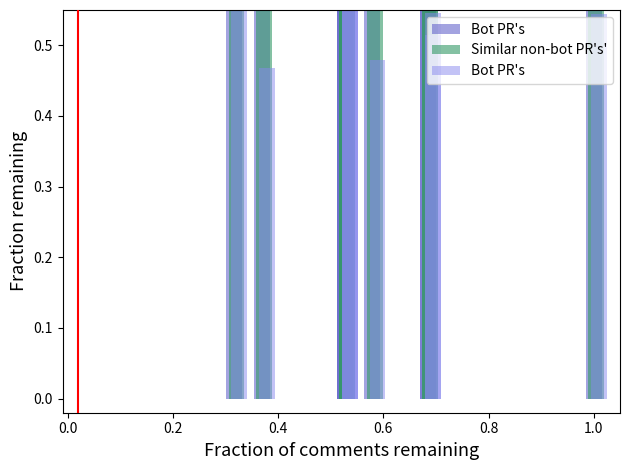

Which series contains the highest Y value?

Similar non-bot PR's'